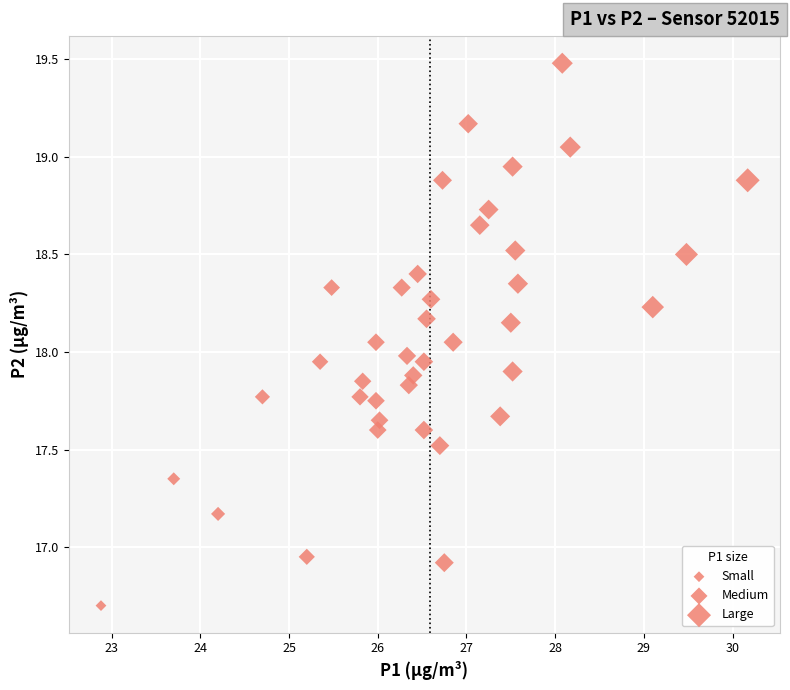

What is the range of X values (max minus min)?

7.3